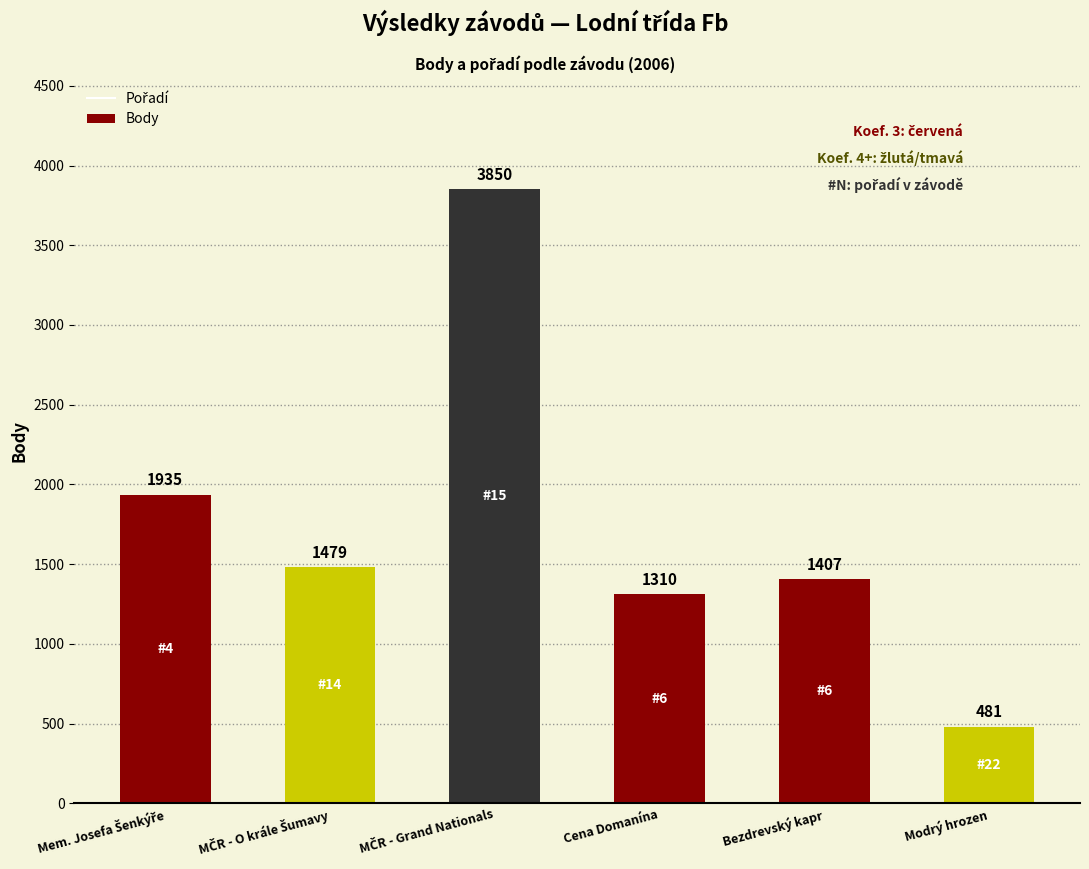

Reading right to left, transcribe all the data shown in this chart.

481	1407	1310	3850	1479	1935